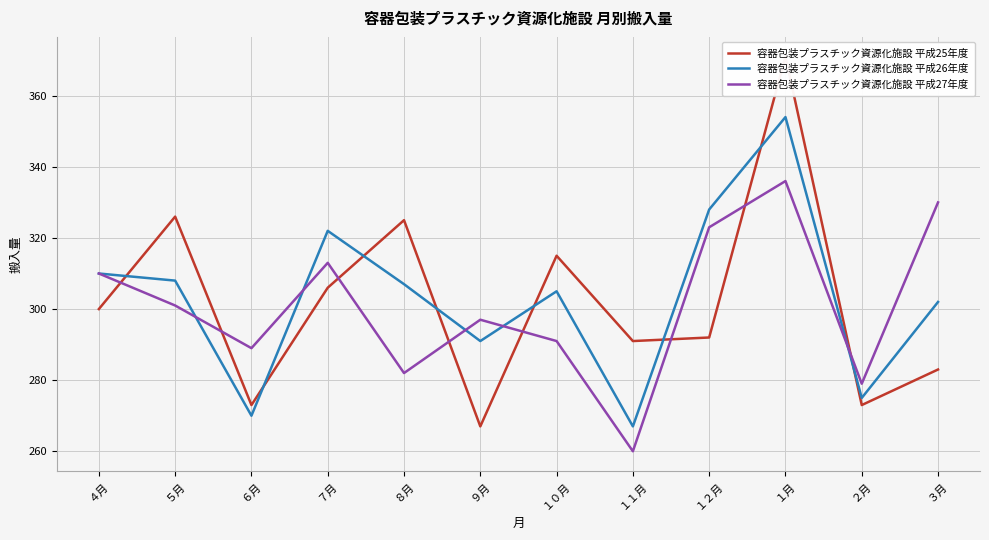

List the series in order of their peak value, lowest first.

容器包装プラスチック資源化施設 平成27年度, 容器包装プラスチック資源化施設 平成26年度, 容器包装プラスチック資源化施設 平成25年度